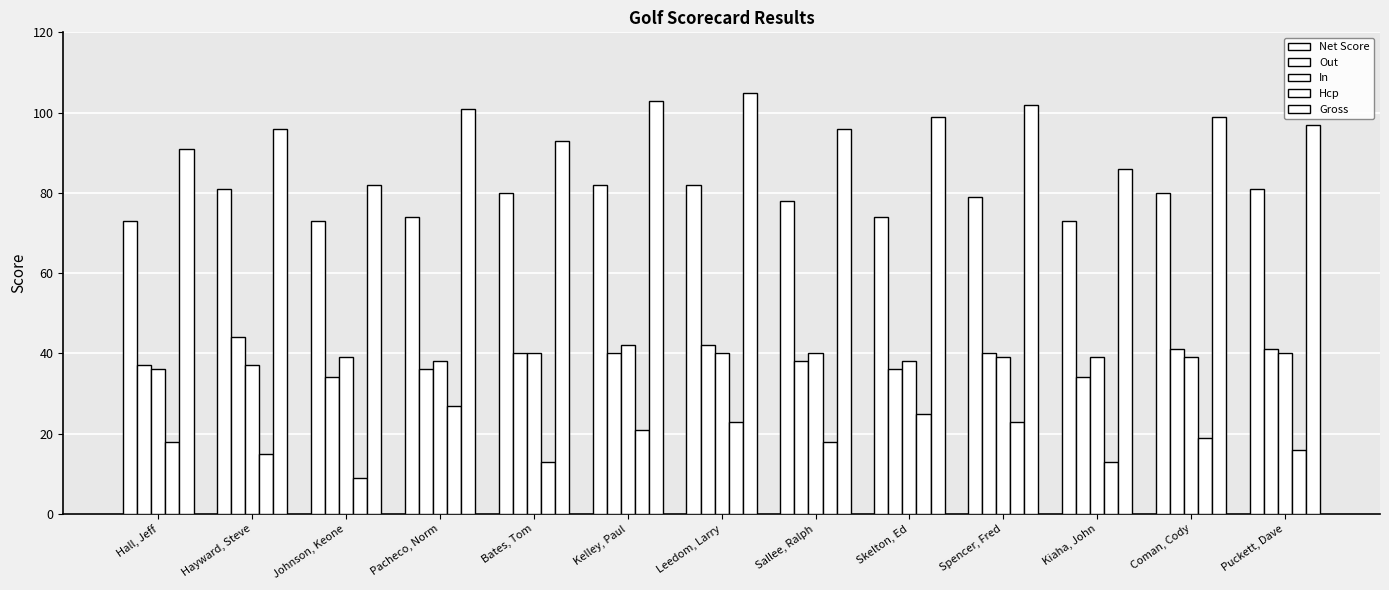

At which label does Out first exceed 40?

Hayward, Steve